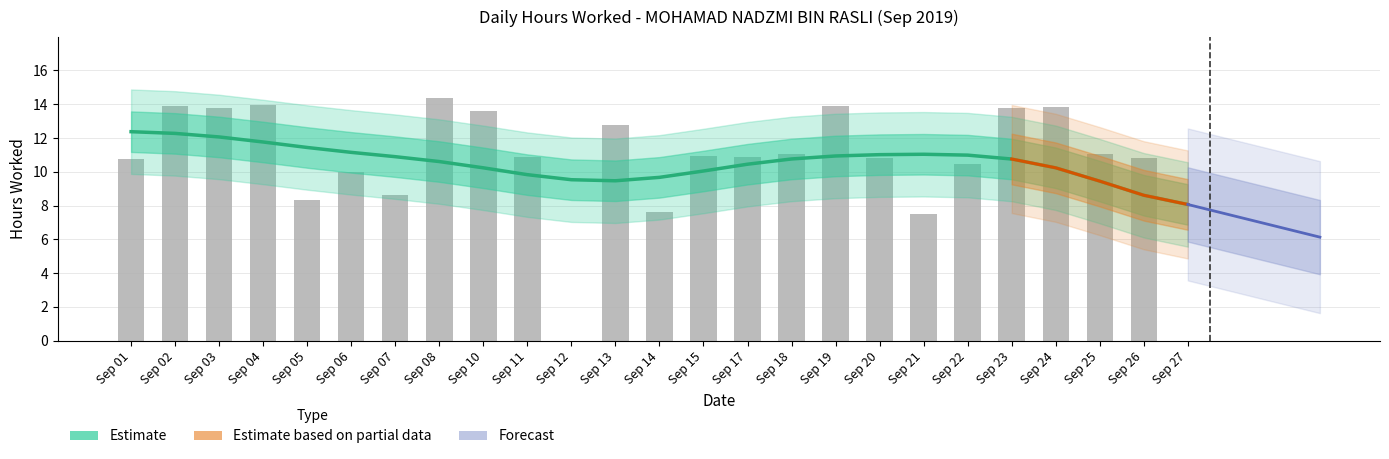

What is the ratio of the value at Sep 19 to the value at Sep 05?

1.7